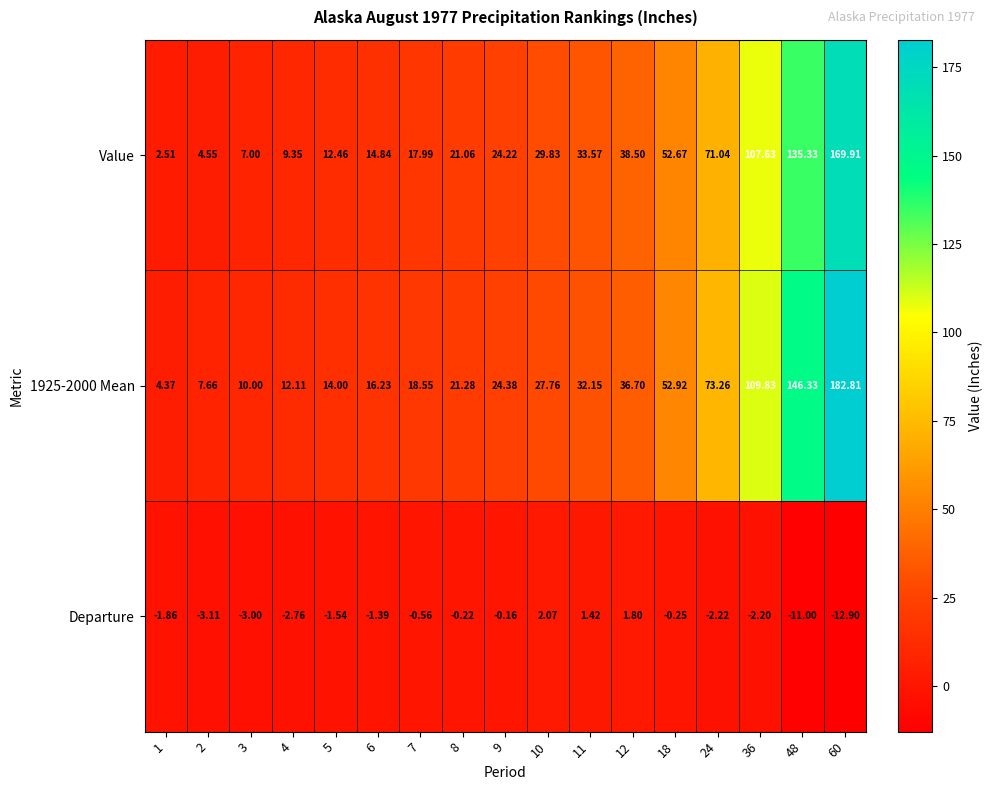

Which series changed the most between 1 and 5?

Value